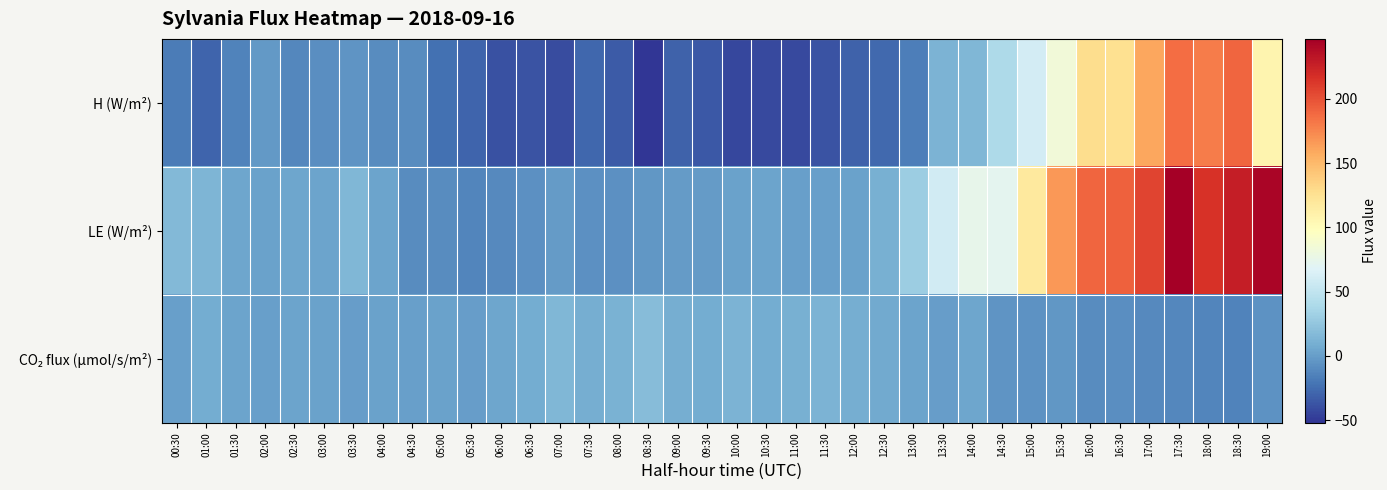

Rank the series by their maximum value, from highest to lowest.

LE (W/m²), H (W/m²), CO₂ flux (µmol/s/m²)